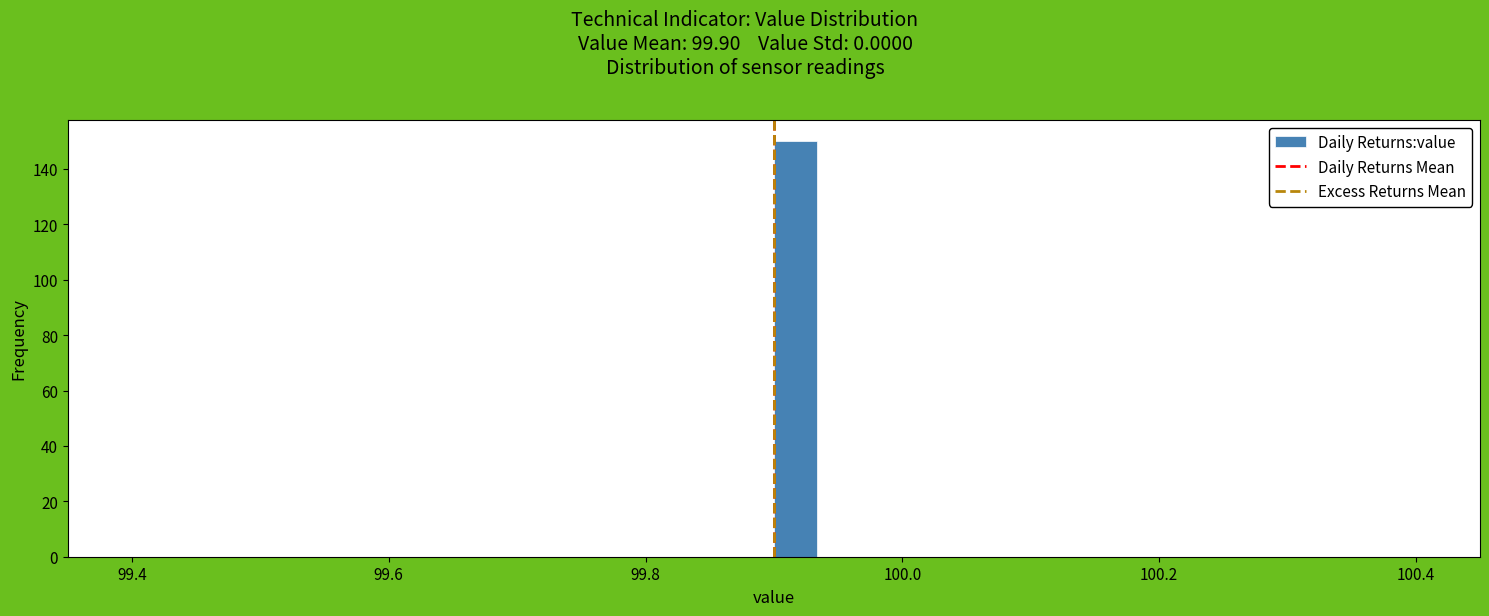

Read against the x-axis, roughly where is the centre of the tallest bar?

99.92